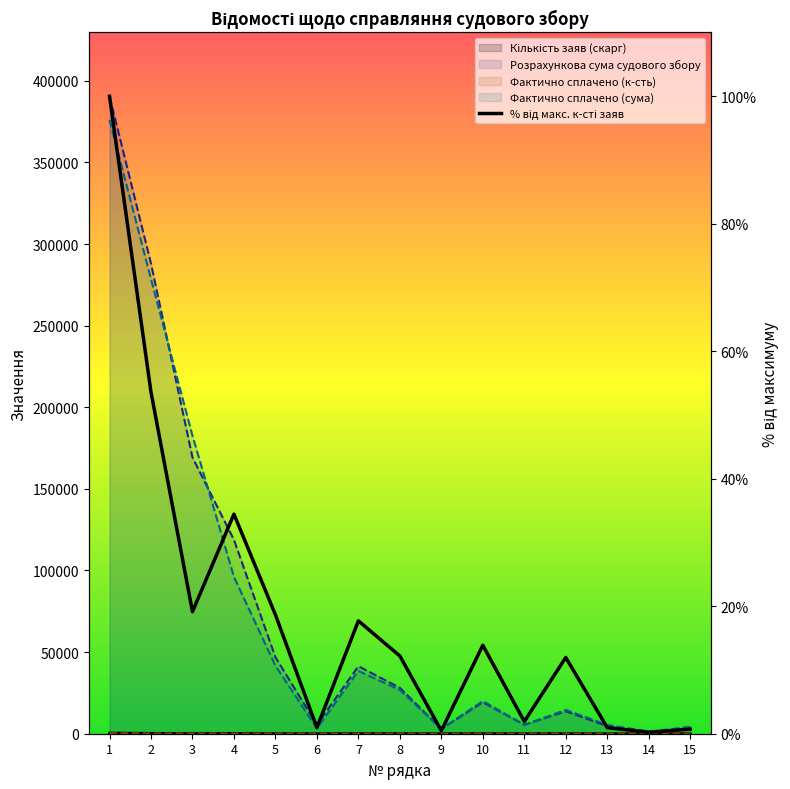

What is the difference between the maximum and minimum values?

99.8